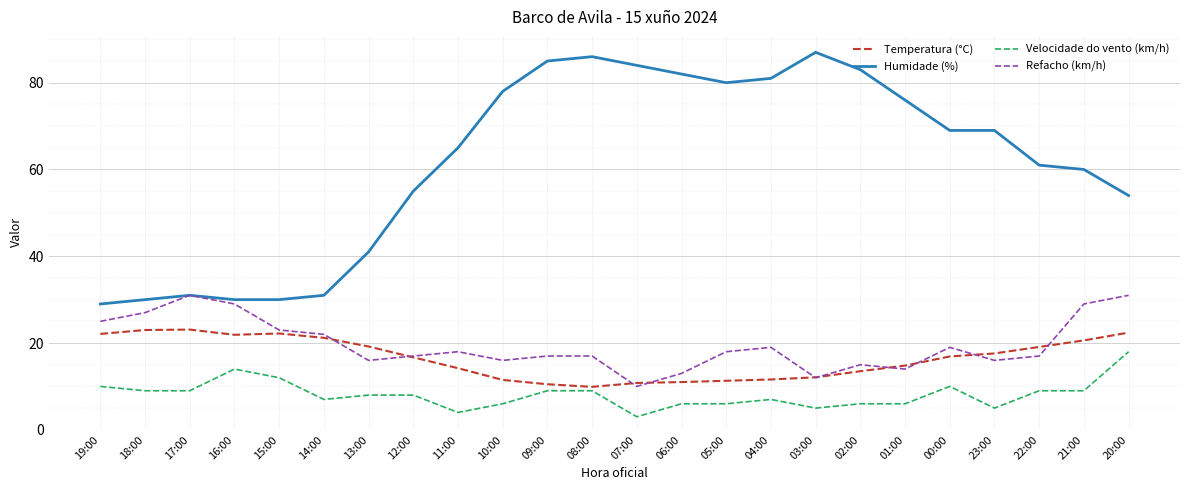

What is the maximum value shown in the chart?

87.0